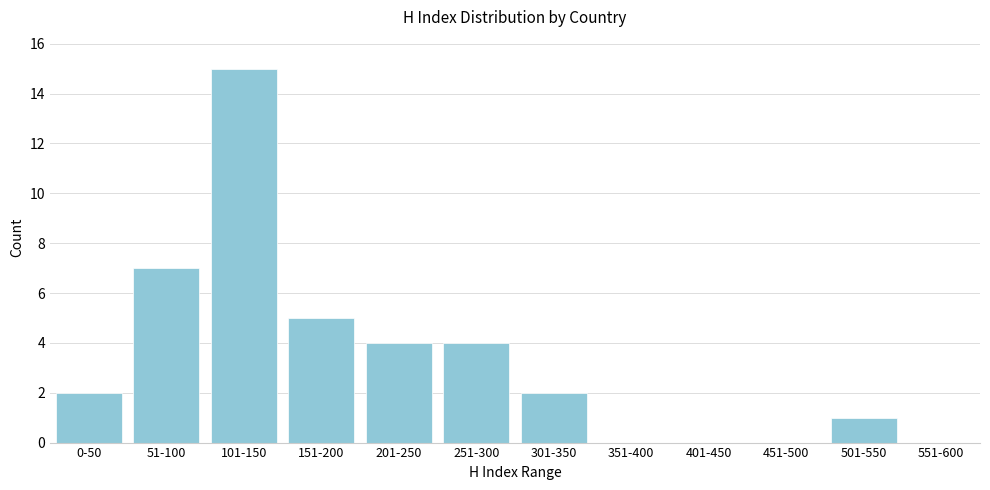

Reading left to right, list all the values displayed in this chart.

0-50=2	51-100=7	101-150=15	151-200=5	201-250=4	251-300=4	301-350=2	351-400=0	401-450=0	451-500=0	501-550=1	551-600=0